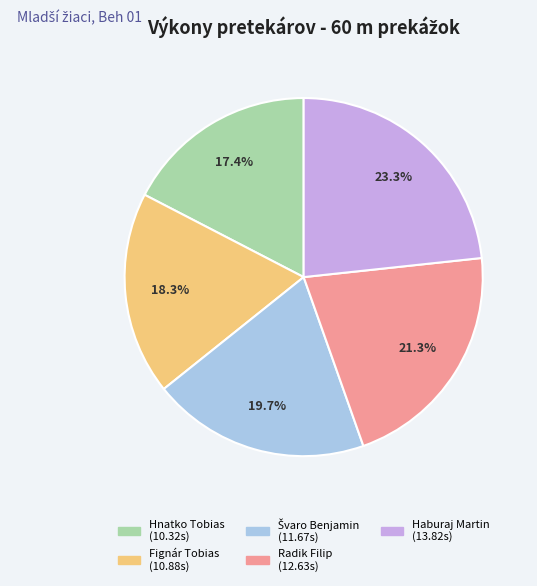

Is Hnatko Tobias the majority of the pie?

No